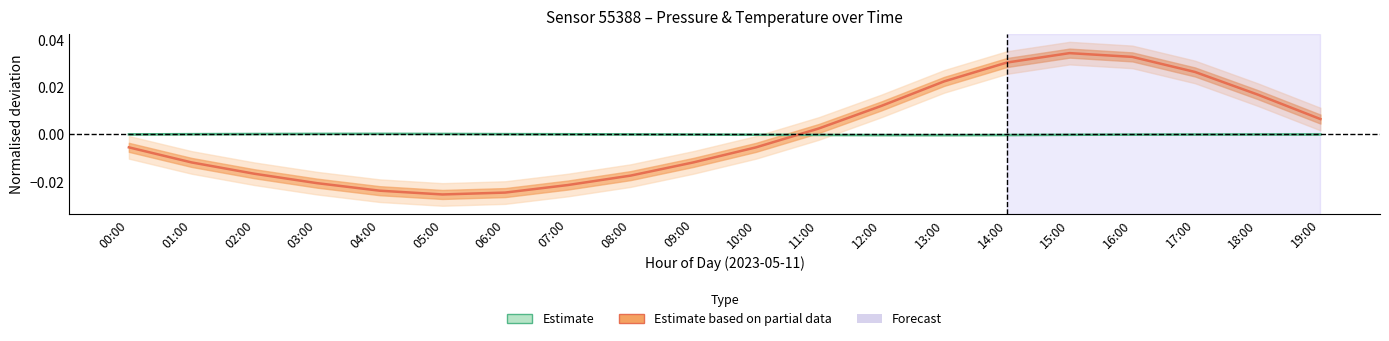

Rank the categories by Estimate based on partial data (temperature) value from highest to lowest.

15:00, 16:00, 14:00, 17:00, 13:00, 18:00, 12:00, 19:00, 11:00, 00:00, 10:00, 01:00, 09:00, 02:00, 08:00, 03:00, 07:00, 04:00, 06:00, 05:00